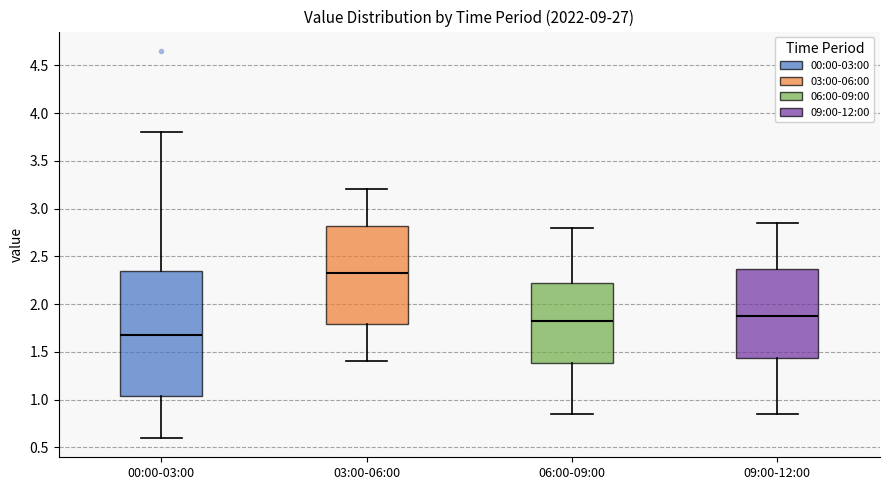

Reading left to right, transcribe this box plot: for each box, give where its median line is, the range the box spans, and where its two whiskers end, as read against the y-axis. The values are not printed on the chart, so give them approximately, as read against the axis.

00:00-03:00: median 1.70, box 1.05 to 2.35, whiskers 0.60 to 3.80
03:00-06:00: median 2.35, box 1.80 to 2.80, whiskers 1.40 to 3.20
06:00-09:00: median 1.85, box 1.40 to 2.25, whiskers 0.85 to 2.80
09:00-12:00: median 1.90, box 1.45 to 2.35, whiskers 0.85 to 2.85